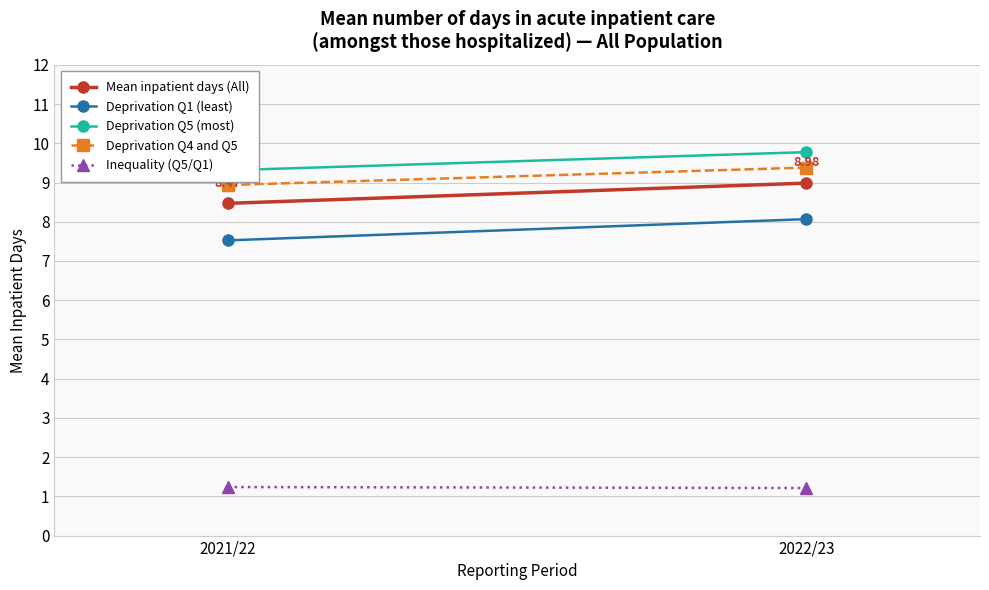

True or false: Deprivation Q1 (least) has a value of 12.5 at 2021/22.

False